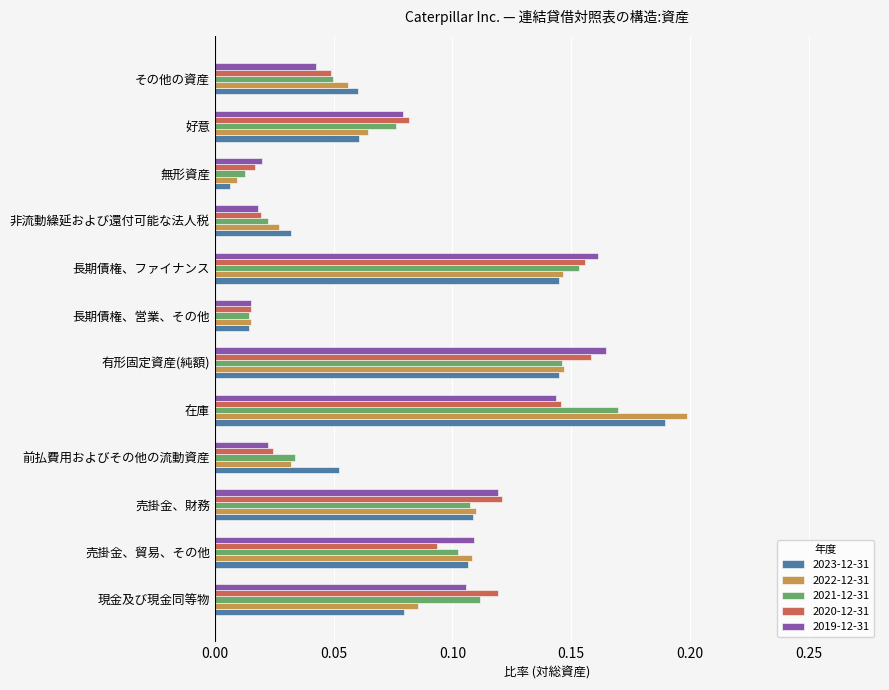

The value of 2021-12-31 at 在庫 is 0.2. True or false?

True